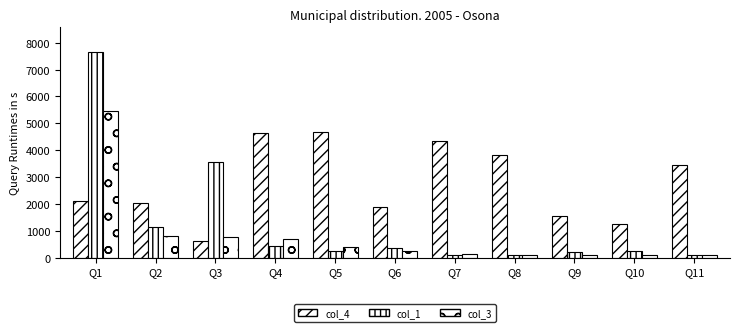

At which category does the chart reach its peak across all series?

Q1